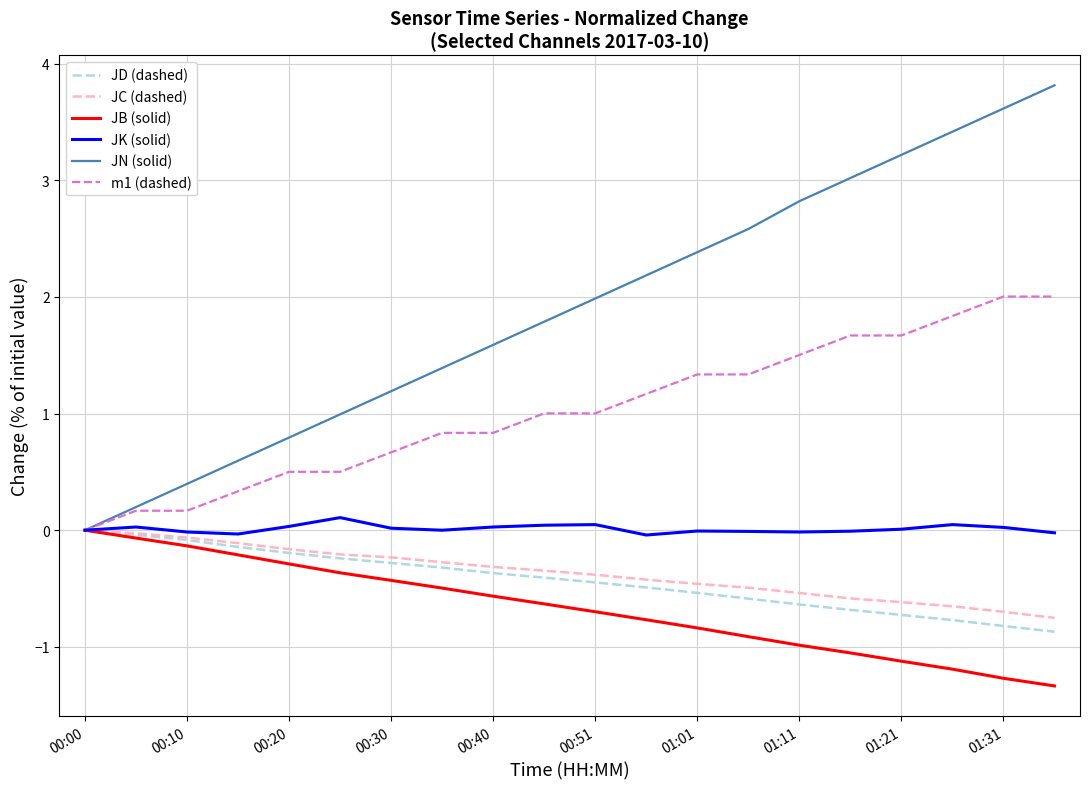

Which series has the largest range (max minus min)?

JN (solid)